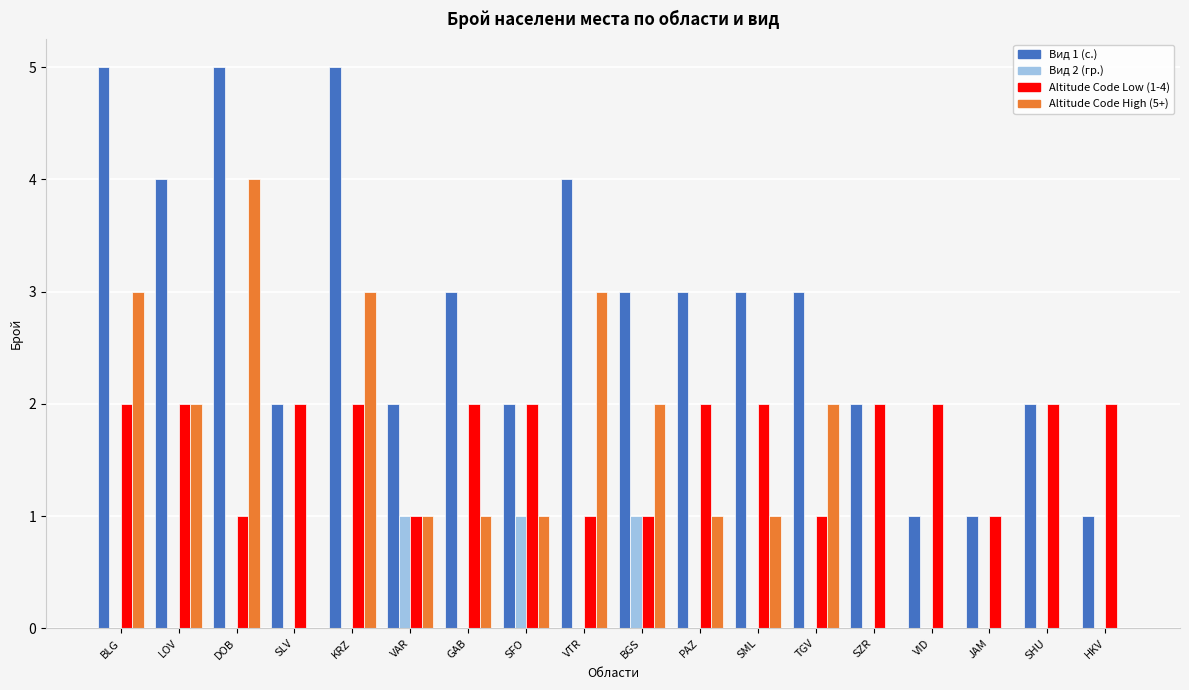

Count the number of data series in this chart.

4